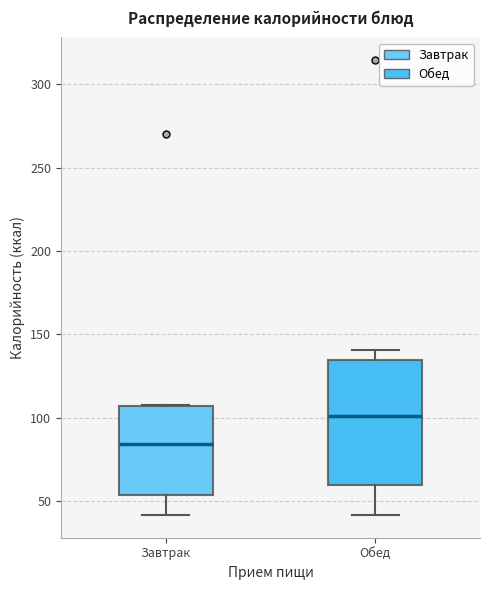

Reading left to right, read every box against the y-axis: the position of its median line, the range the box covers, and the ends of its whiskers. The values are not printed on the chart, so give them approximately, as read against the axis.

Завтрак: median 85, box 55 to 105, whiskers 40 to 110
Обед: median 100, box 60 to 135, whiskers 40 to 140